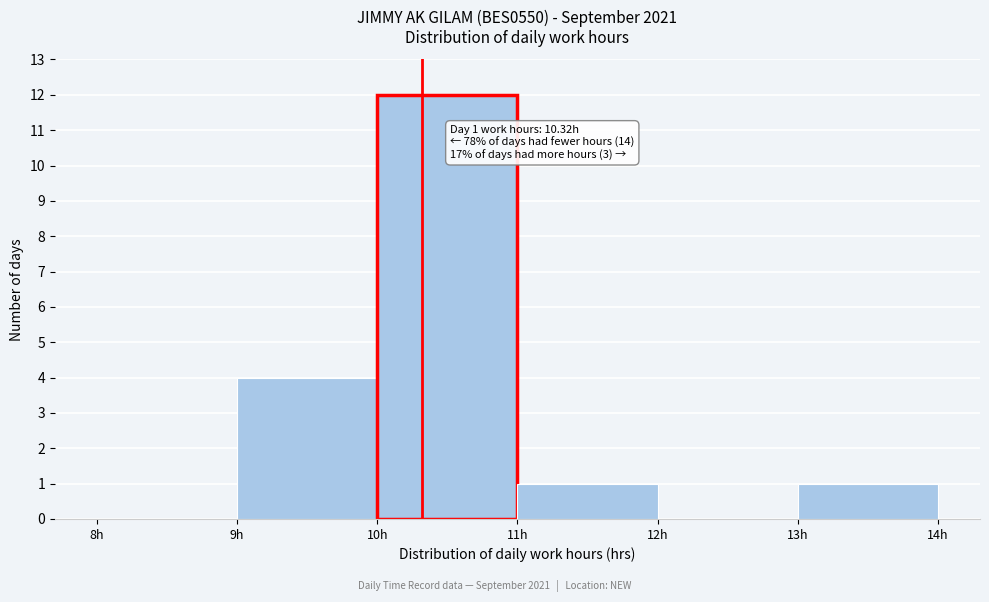

Over which range of the x-axis is the bar tallest?

10 to 11